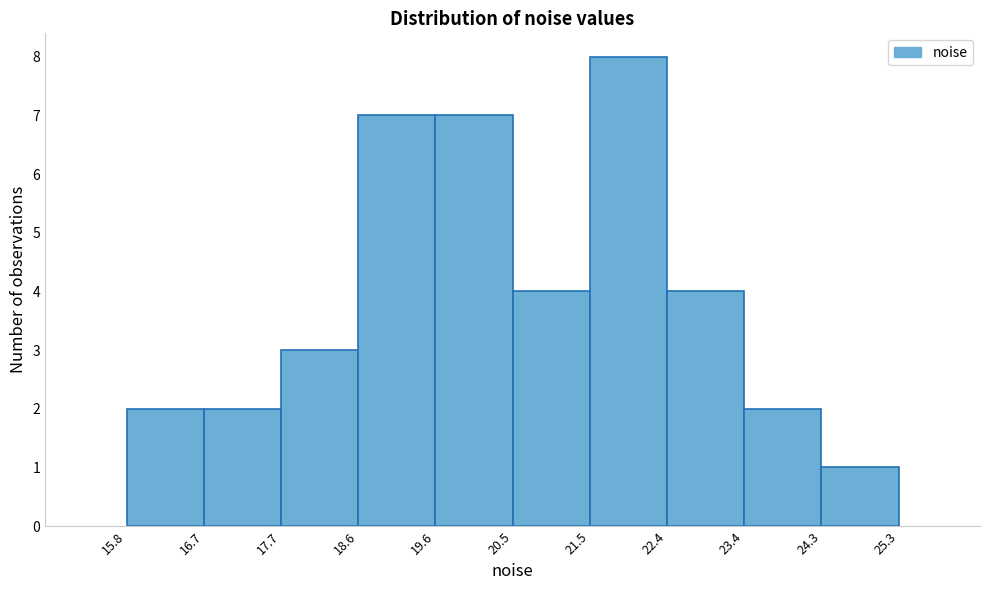

What is the height of the bar covering 23.4 to 24.3 on the x-axis? The values are not printed on the chart, so give them approximately, as read against the axis.

2